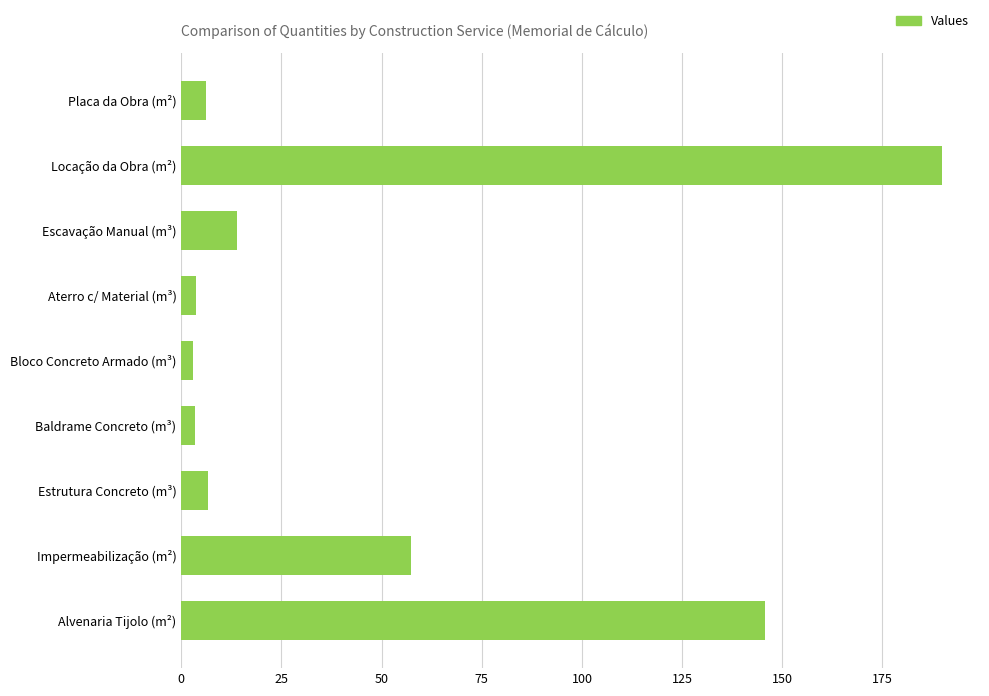

Between Aterro c/ Material (m³) and Escavação Manual (m³), which is larger?

Escavação Manual (m³)